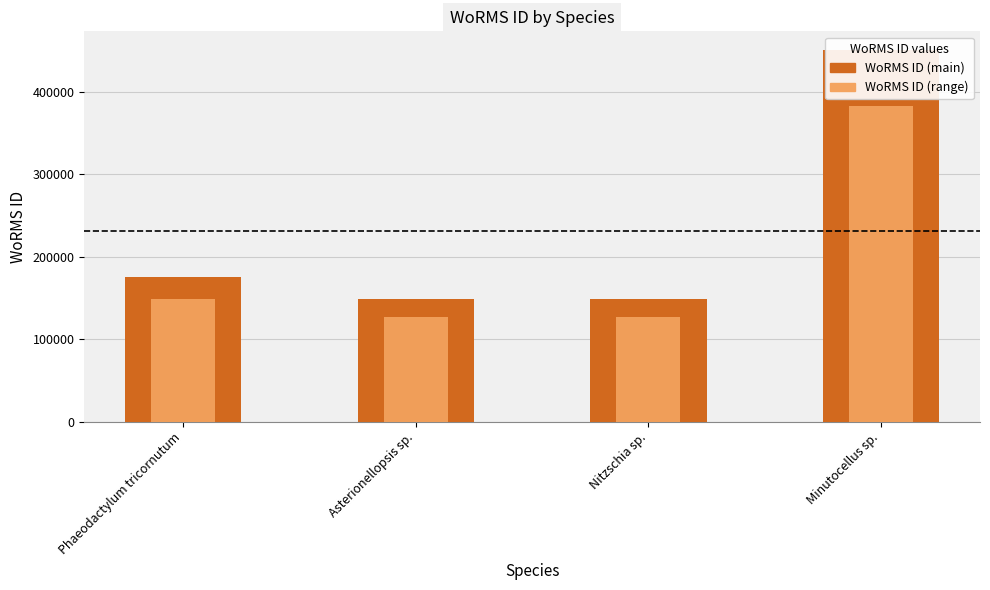

Where is WoRMS ID (range) nearest to the value 254857?

Phaeodactylum tricornutum